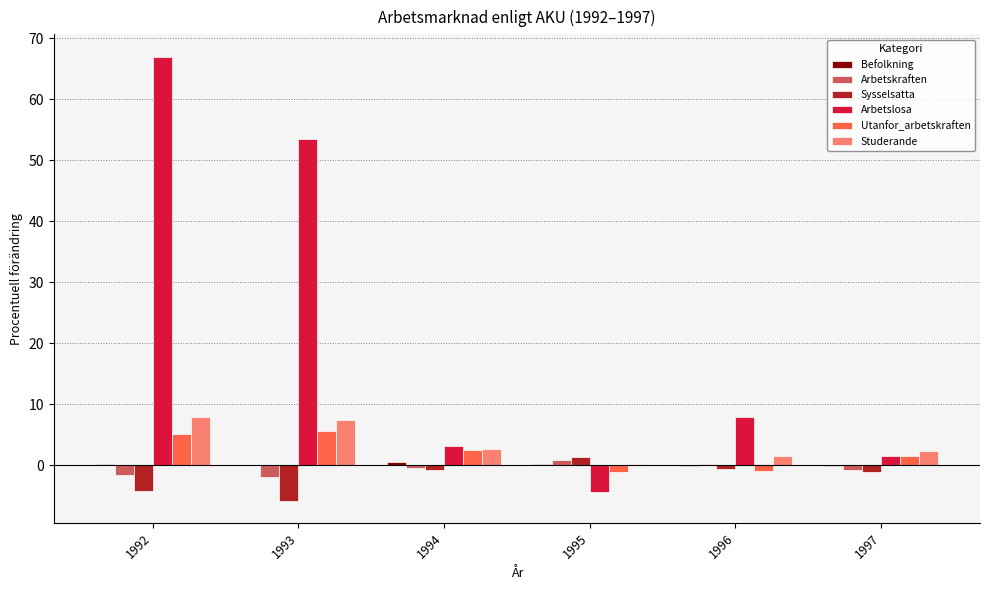

What is the greatest value displayed?

67.0